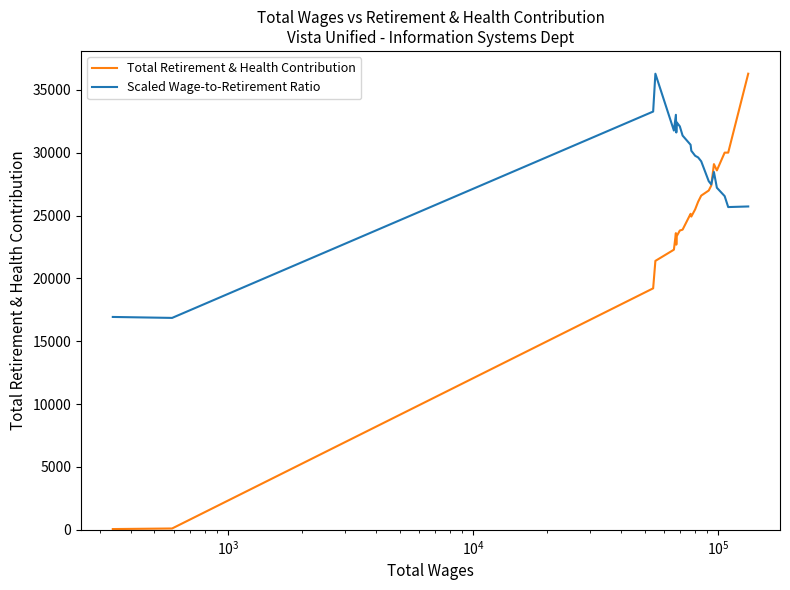

What is the maximum value for Scaled Wage-to-Retirement Ratio?

36281.0